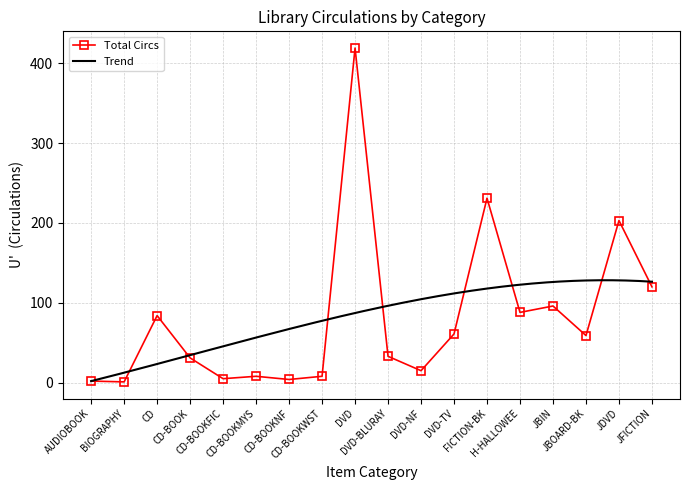

What is the maximum value shown in the chart?

419